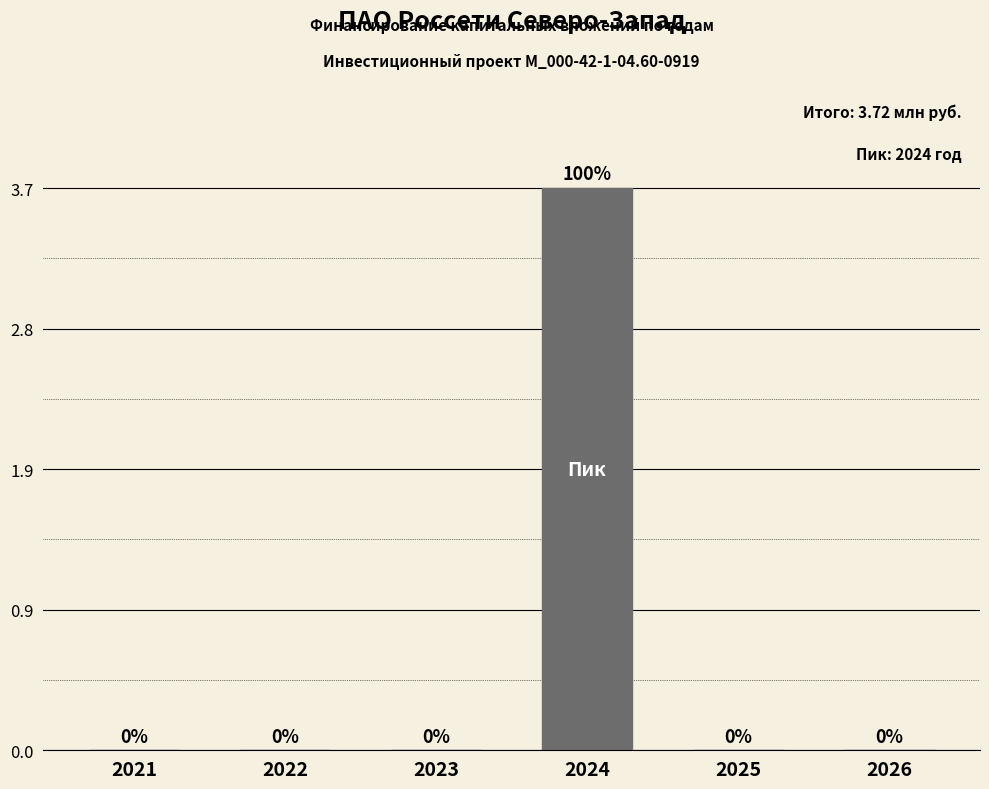

True or false: the data shows -1.8 at 2022.

False